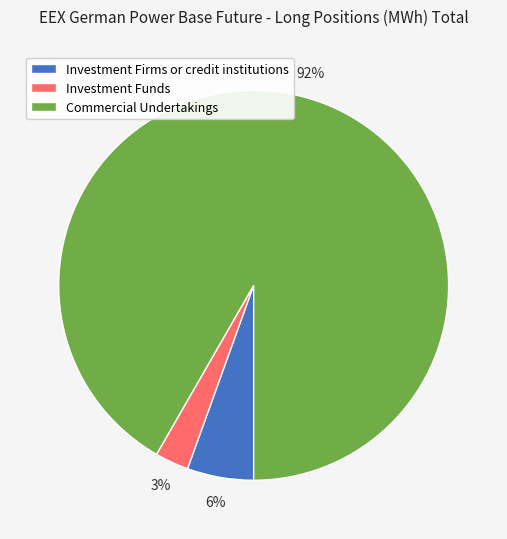

Rank the categories by value from highest to lowest.

Commercial Undertakings, Investment Firms or credit institutions, Investment Funds